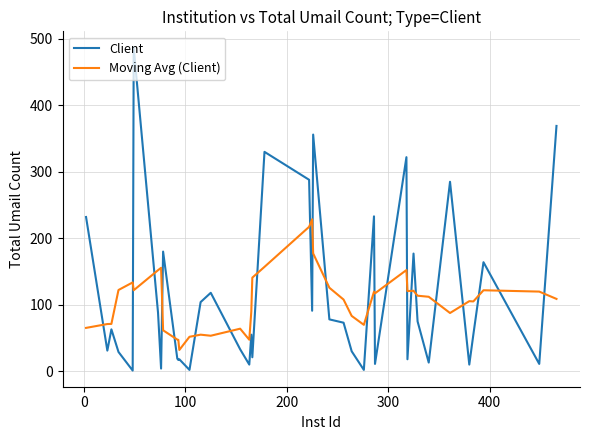

Rank the series by their maximum value, from lowest to highest.

Moving Avg (Client), Client